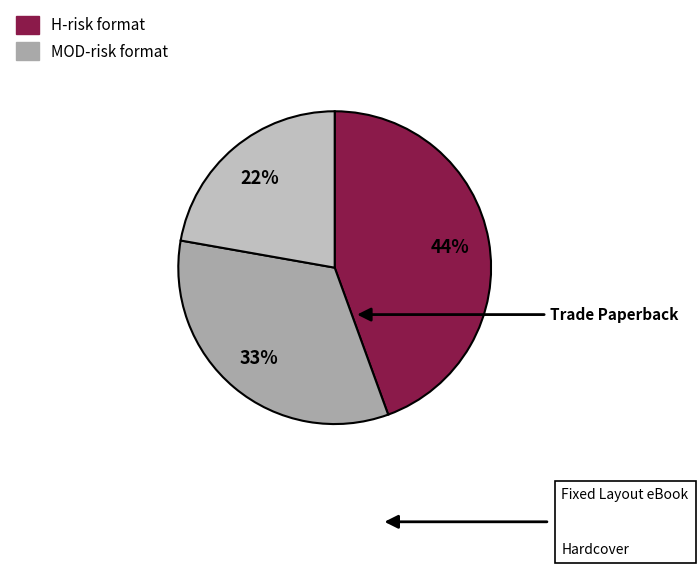

Which slice is the largest?

Trade Paperback